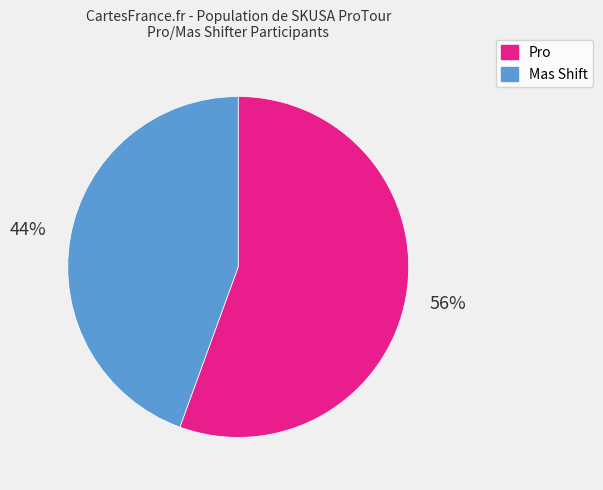

Rank the categories by value from highest to lowest.

Pro, Mas Shift